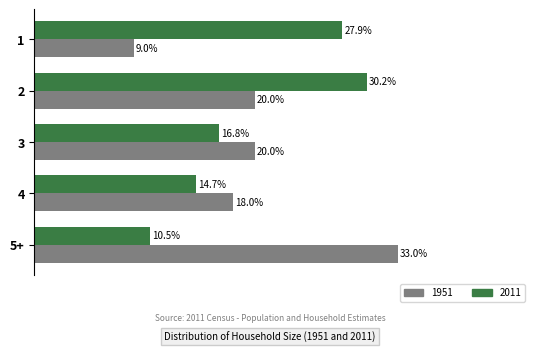

What is the approximate value of 1951 at 2?

0.2